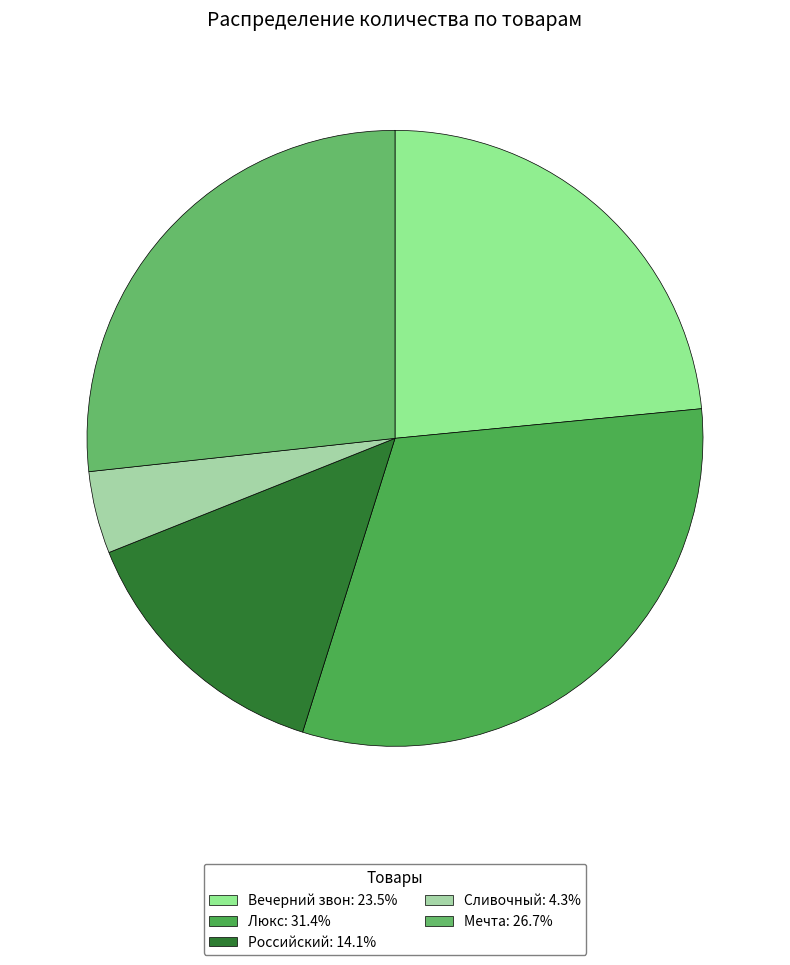

What is the ratio of the value at Вечерний звон to the value at Люкс?

0.7